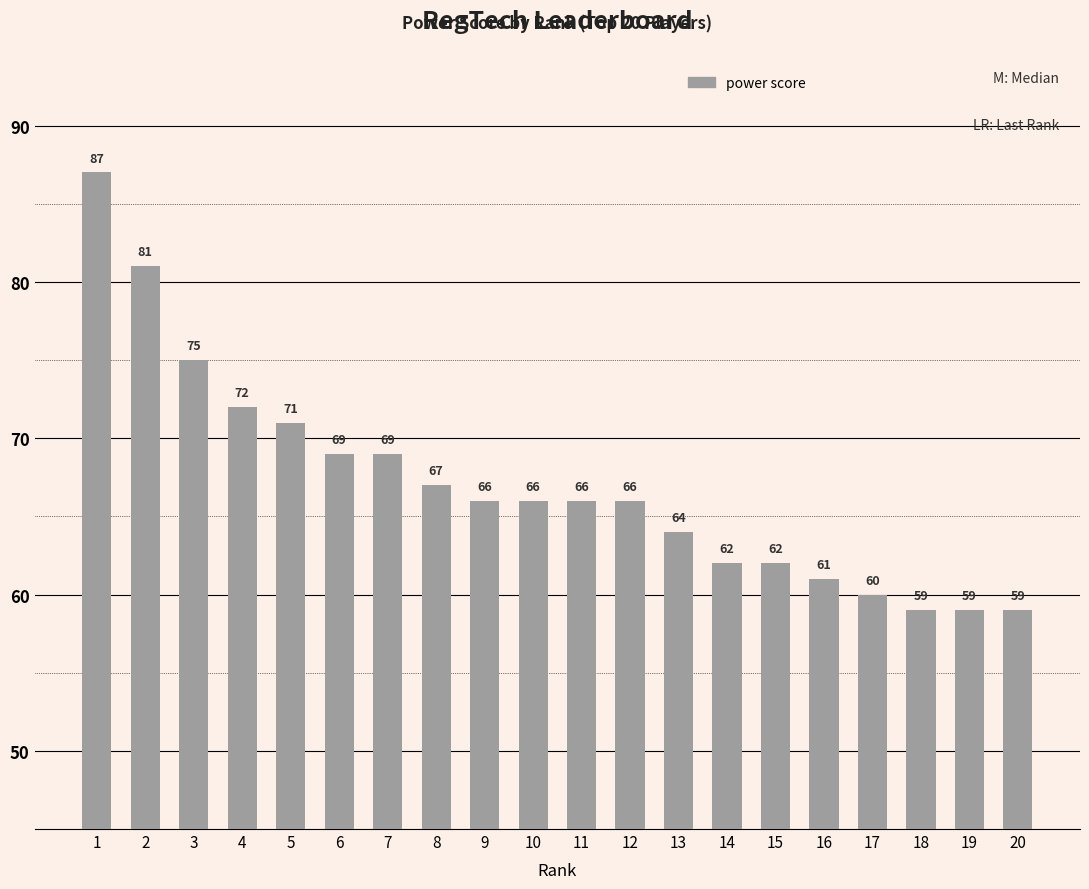

What is the smallest value displayed?

59